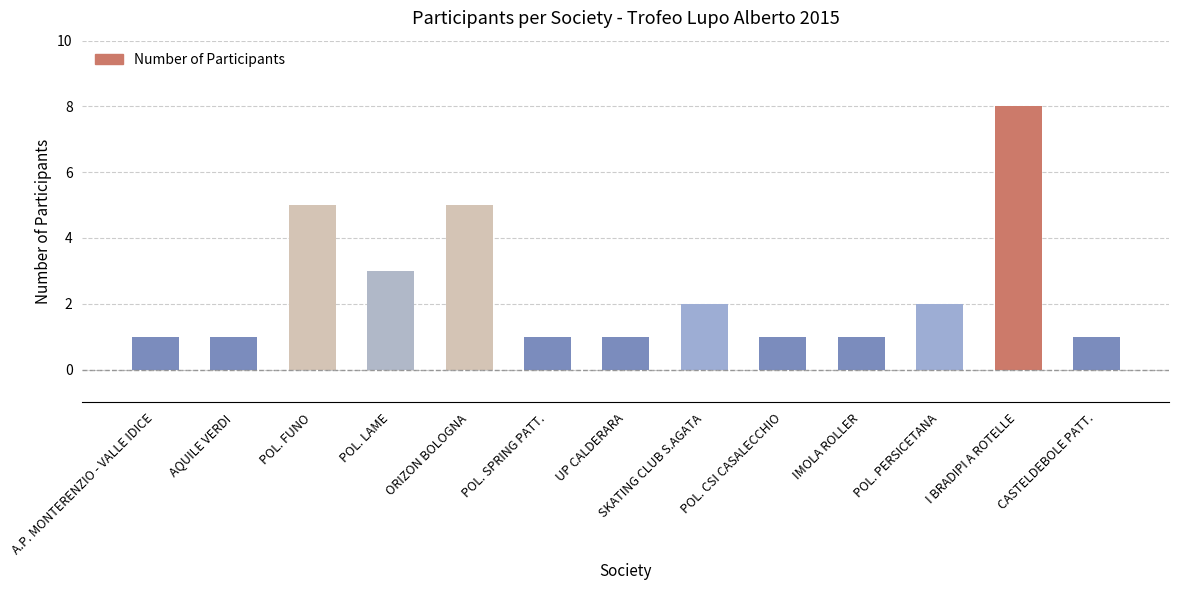

Between A.P. MONTERENZIO - VALLE IDICE and SKATING CLUB S.AGATA, which is larger?

SKATING CLUB S.AGATA